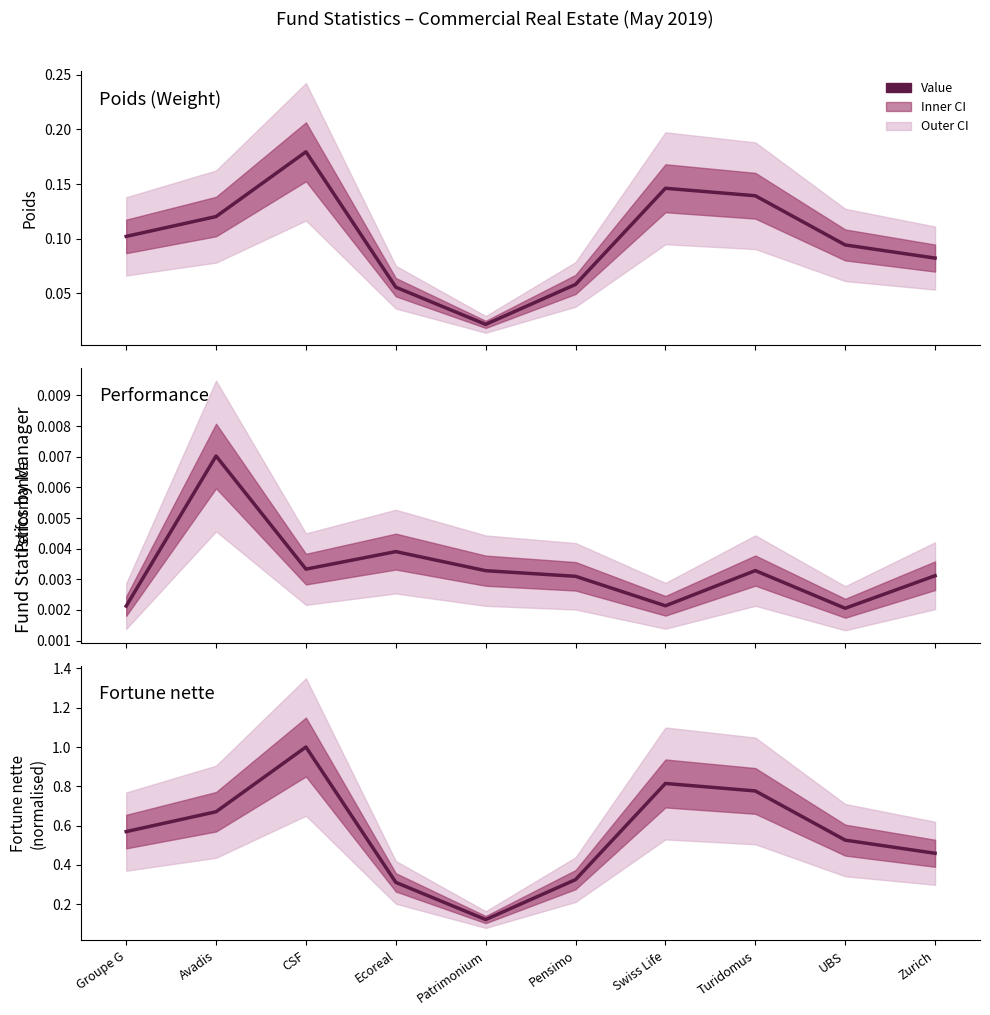

Reading left to right, what are all the values shown in this chart?

Poids: Groupe G=0.1	Avadis=0.1	CSF=0.2	Ecoreal=0.1	Patrimonium=0.0	Pensimo=0.1	Swiss Life=0.1	Turidomus=0.1	UBS=0.1	Zurich=0.1
Perf.: Groupe G=0.0	Avadis=0.0	CSF=0.0	Ecoreal=0.0	Patrimonium=0.0	Pensimo=0.0	Swiss Life=0.0	Turidomus=0.0	UBS=0.0	Zurich=0.0
Fortune nette: Groupe G=0.6	Avadis=0.7	CSF=1.0	Ecoreal=0.3	Patrimonium=0.1	Pensimo=0.3	Swiss Life=0.8	Turidomus=0.8	UBS=0.5	Zurich=0.5